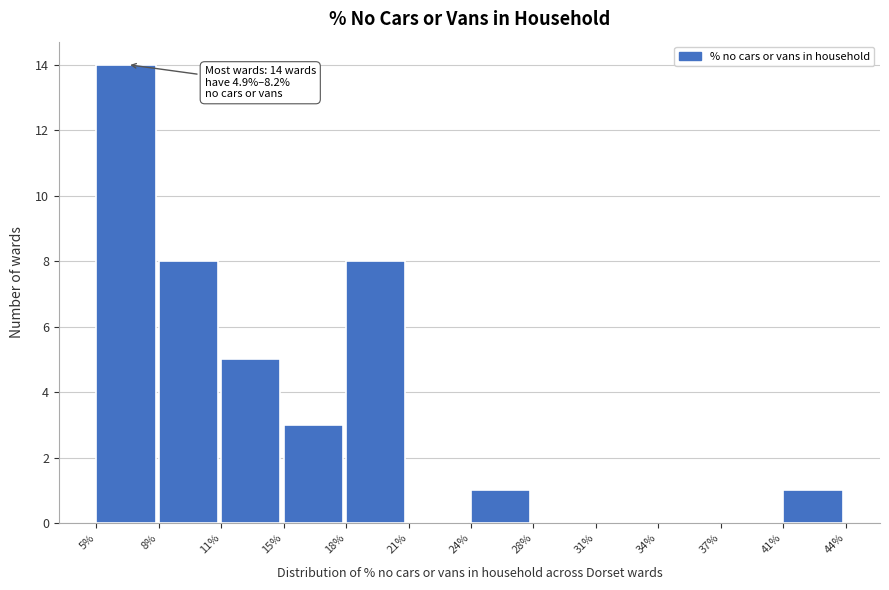

Reading right to left, extract all data points from this chart.

41%=1	37%=0	34%=0	31%=0	28%=0	24%=1	21%=0	18%=8	15%=3	11%=5	8%=8	5%=14